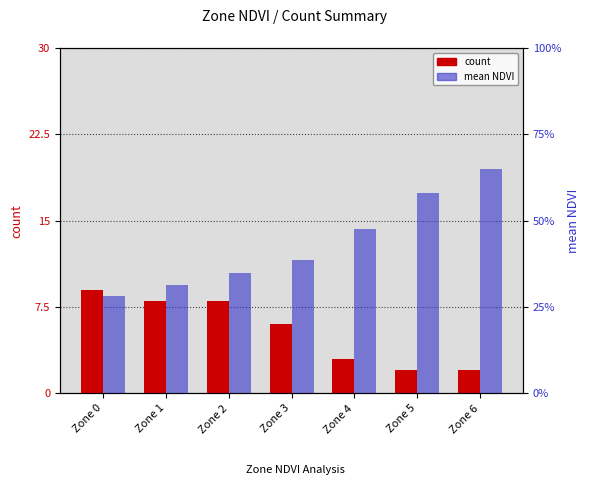

What is the difference between the mean NDVI values at Zone 4 and Zone 0?

0.1